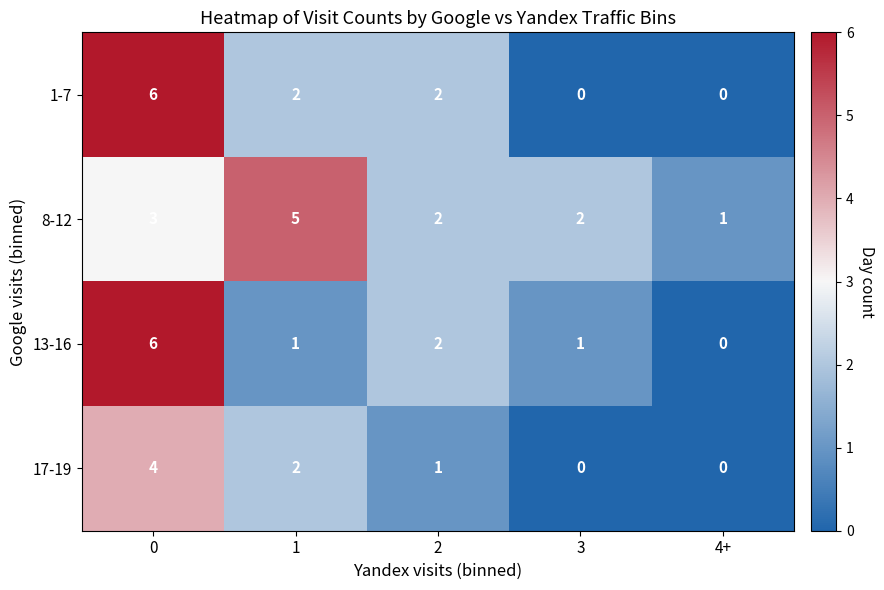

What is the total value across all series at 1?

10